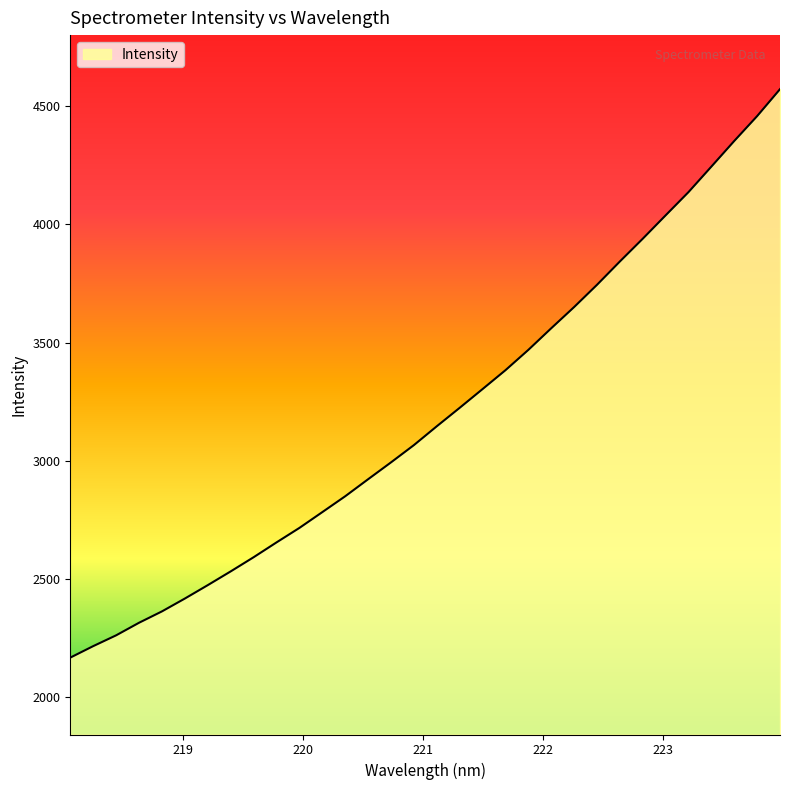

What is the minimum value shown in the chart?

2167.6